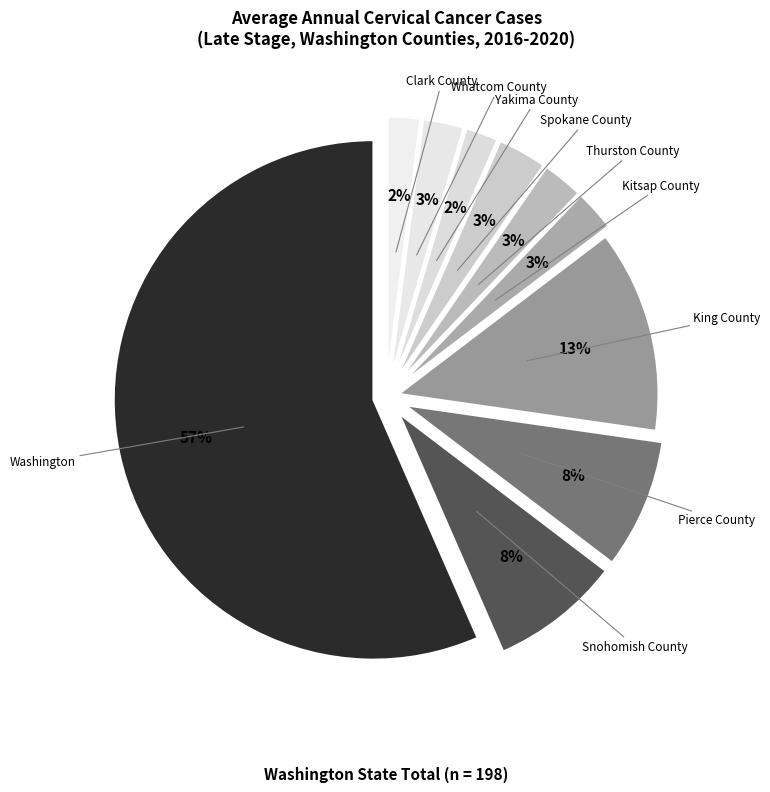

To the nearest percent, what percentage of the pie is Yakima County?

2%